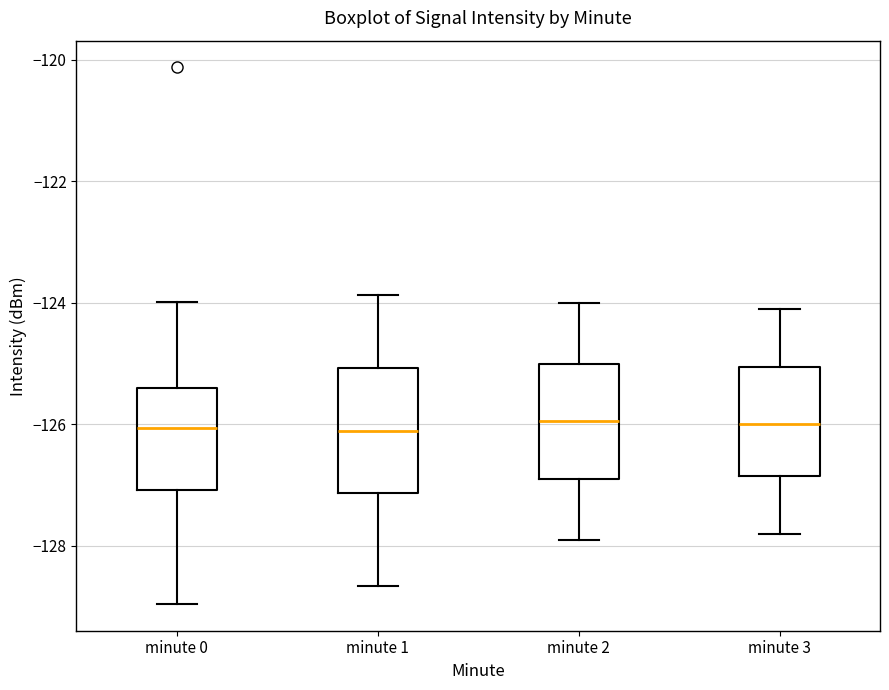

Reading left to right, read every box against the y-axis: the position of its median line, the range the box covers, and the ends of its whiskers. The values are not printed on the chart, so give them approximately, as read against the axis.

minute 0: median -126.0, box -127.0 to -125.4, whiskers -129.0 to -124.0
minute 1: median -126.2, box -127.2 to -125.0, whiskers -128.6 to -123.8
minute 2: median -126.0, box -126.8 to -125.0, whiskers -127.8 to -124.0
minute 3: median -126.0, box -126.8 to -125.0, whiskers -127.8 to -124.0